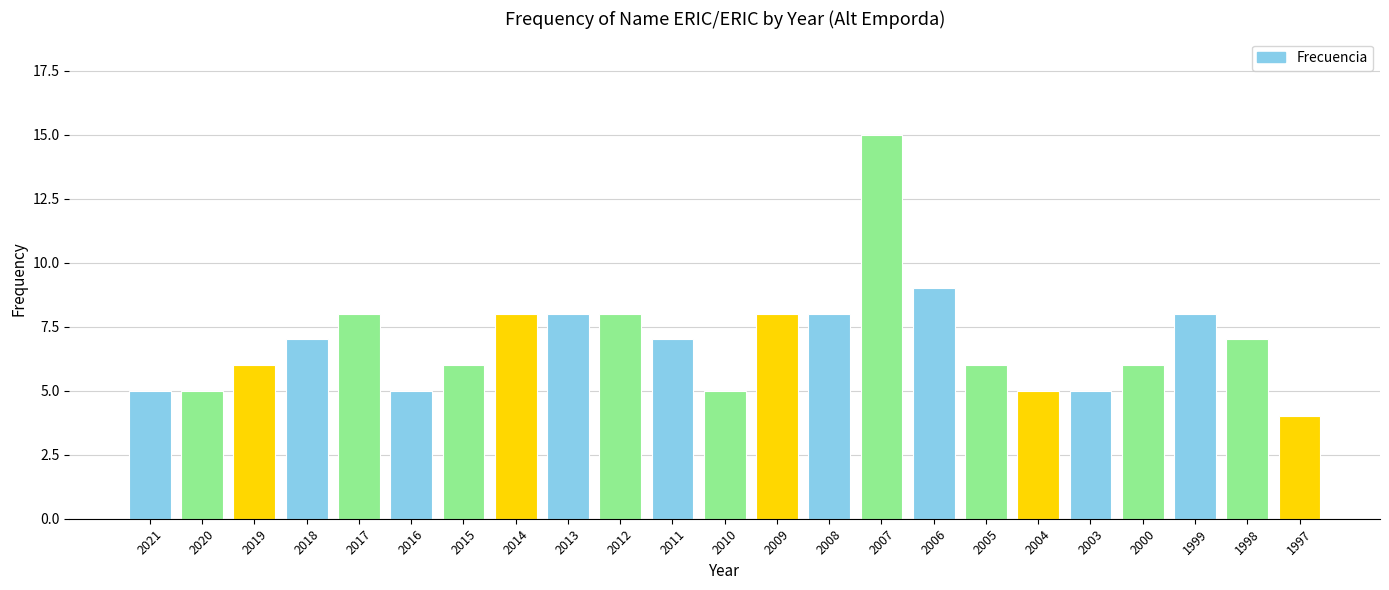

What is the difference between the second highest and minimum values?

5